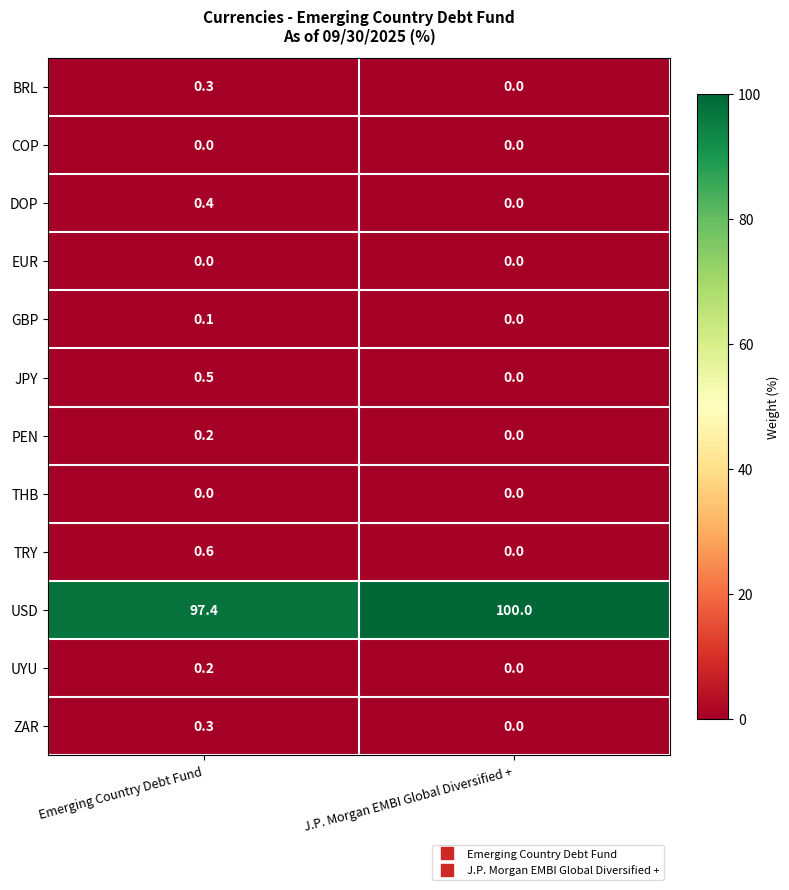

Rank the categories by GBP value from lowest to highest.

J.P. Morgan EMBI Global Diversified +, Emerging Country Debt Fund